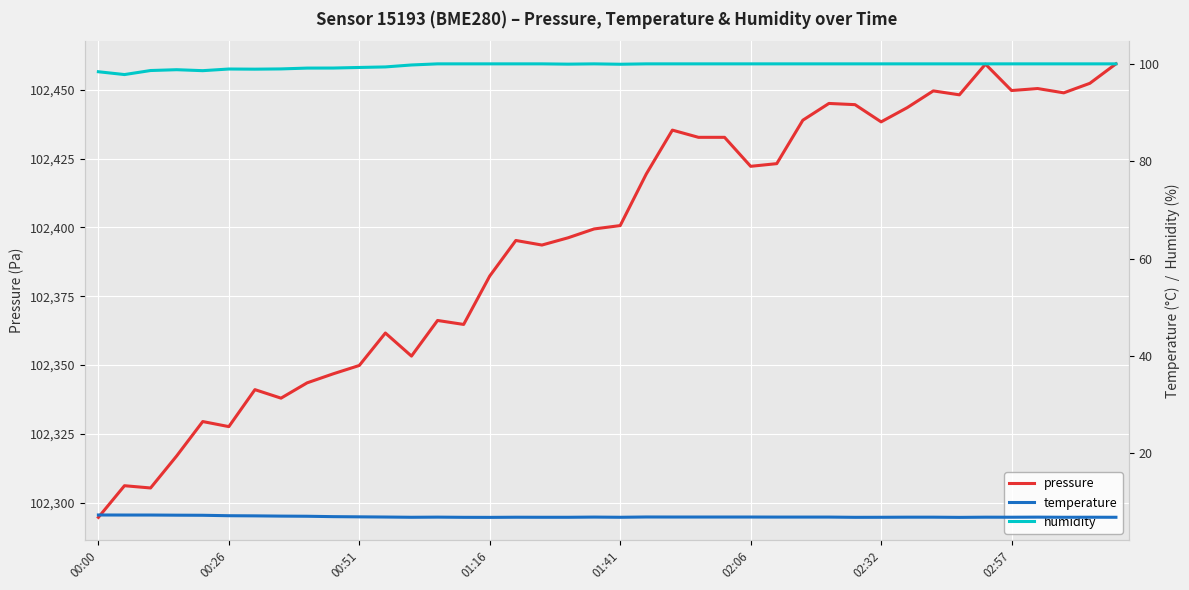

Is the value of pressure at 29 greater than the value of humidity at 32?

Yes